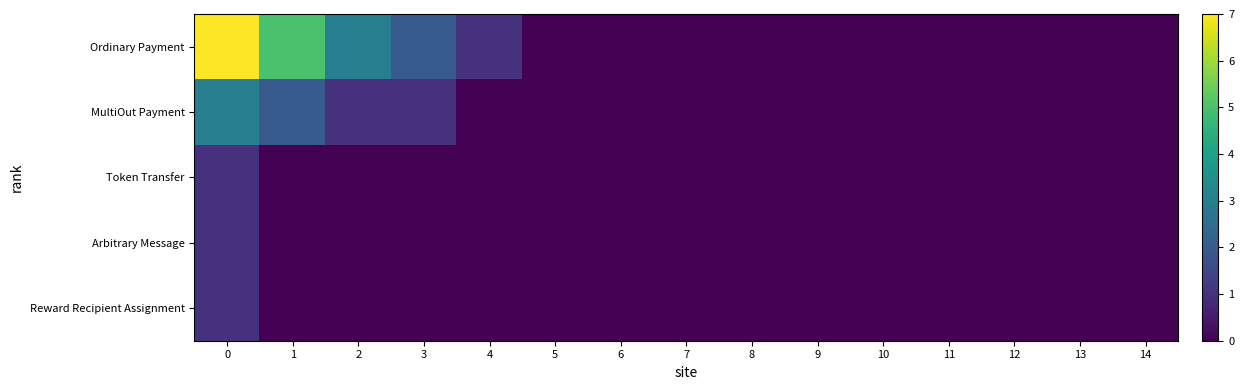

Reading right to left, extract all data points from this chart.

Ordinary Payment: 14=0	13=0	12=0	11=0	10=0	9=0	8=0	7=0	6=0	5=0	4=1	3=2	2=3	1=5	0=7
MultiOut Payment: 14=0	13=0	12=0	11=0	10=0	9=0	8=0	7=0	6=0	5=0	4=0	3=1	2=1	1=2	0=3
Token Transfer: 14=0	13=0	12=0	11=0	10=0	9=0	8=0	7=0	6=0	5=0	4=0	3=0	2=0	1=0	0=1
Arbitrary Message: 14=0	13=0	12=0	11=0	10=0	9=0	8=0	7=0	6=0	5=0	4=0	3=0	2=0	1=0	0=1
Reward Recipient Assignment: 14=0	13=0	12=0	11=0	10=0	9=0	8=0	7=0	6=0	5=0	4=0	3=0	2=0	1=0	0=1